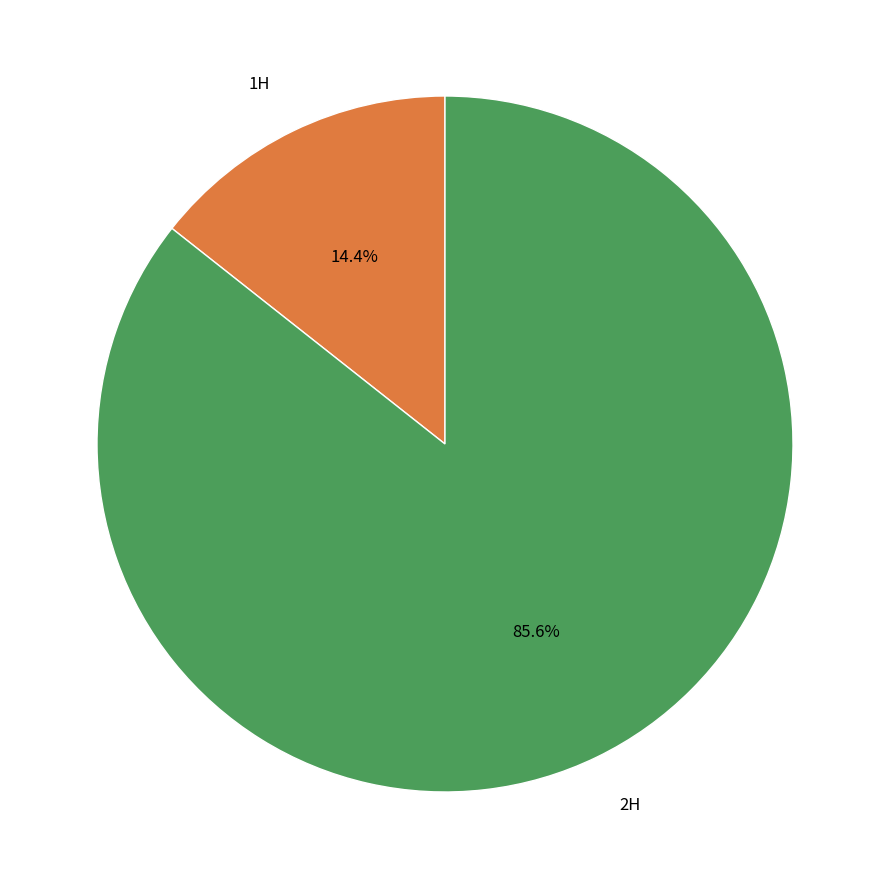

Does any single category account for the majority?

Yes